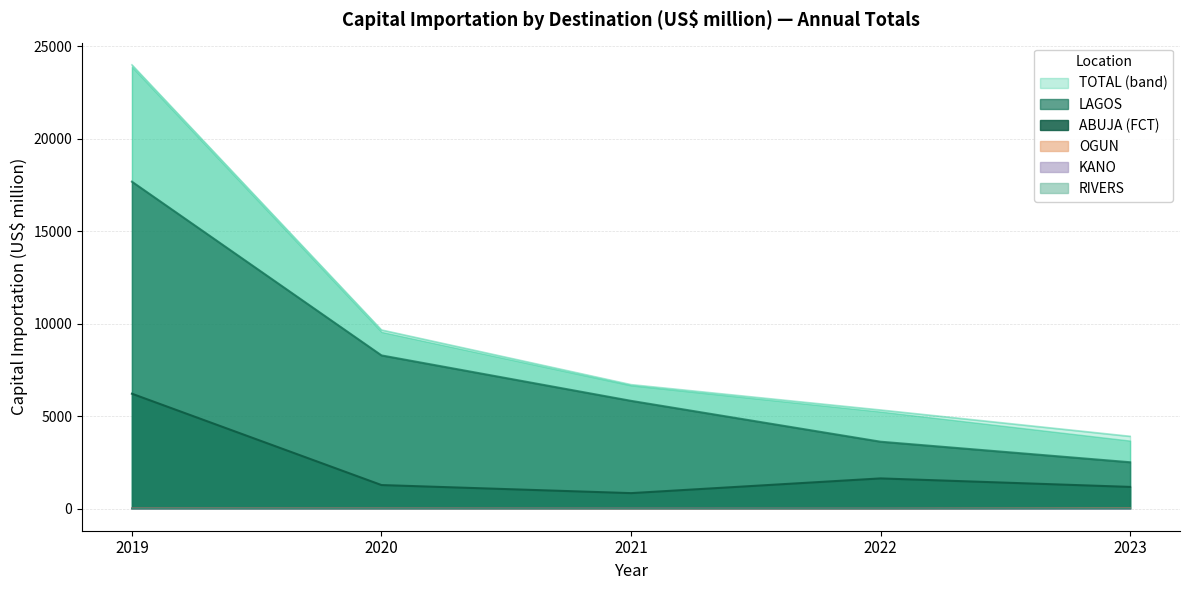

Where is OGUN nearest to the value 13?

2020